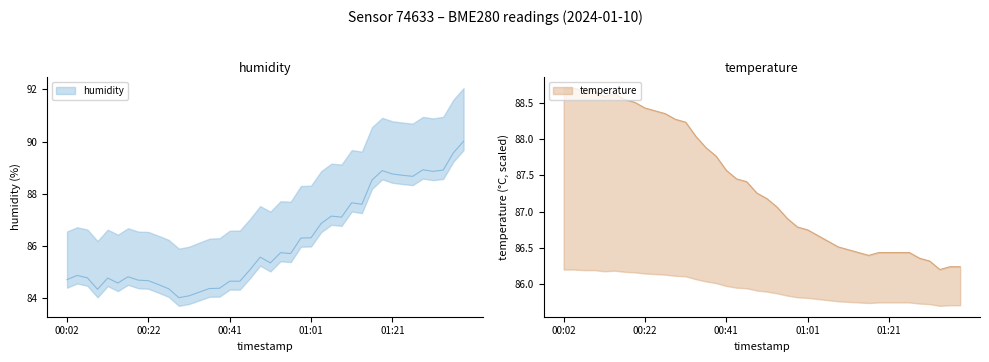

Rank the series by their maximum value, from lowest to highest.

temperature, humidity